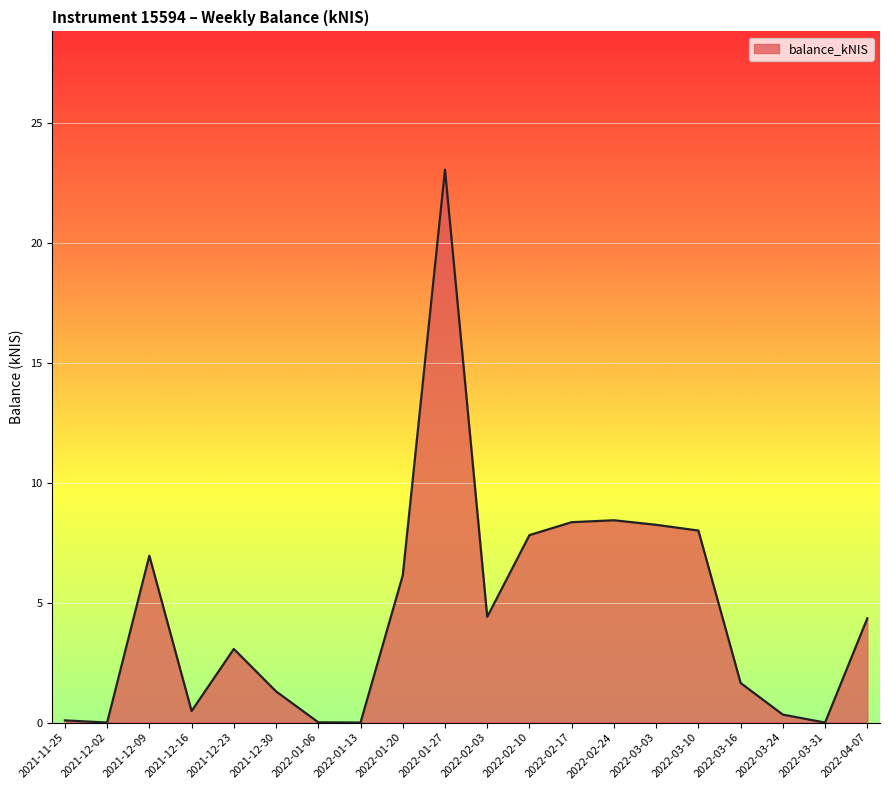

True or false: the data shows 3.1 at 2021-12-23.

True